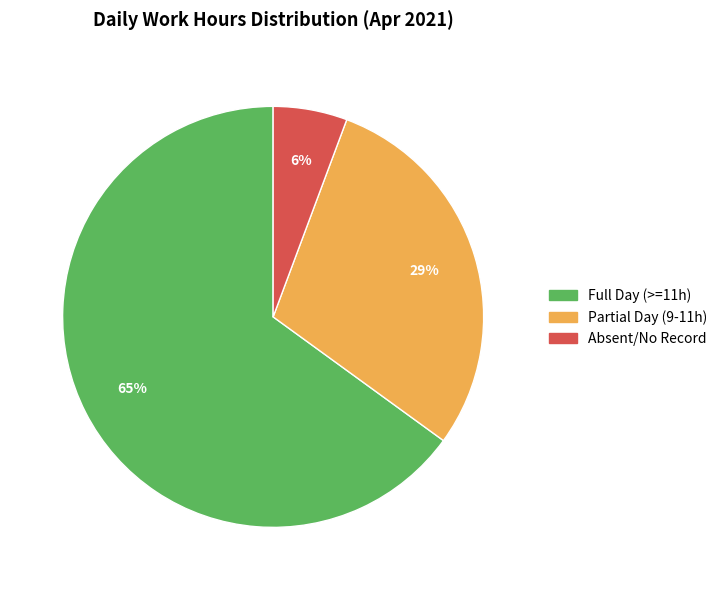

To the nearest percent, what is the average slice percentage?

33%